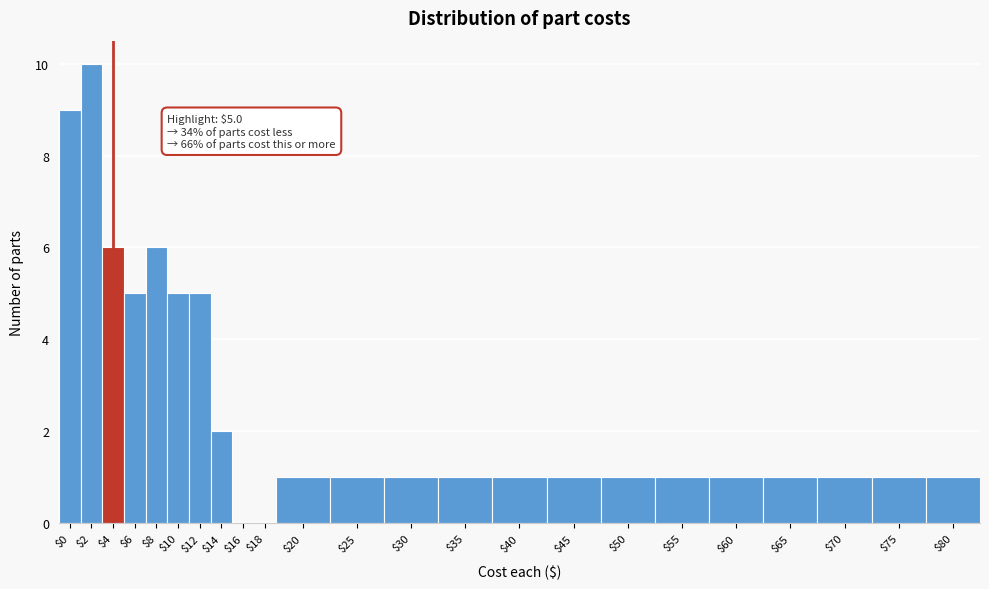

At which category does the chart reach its peak across all series?

$2